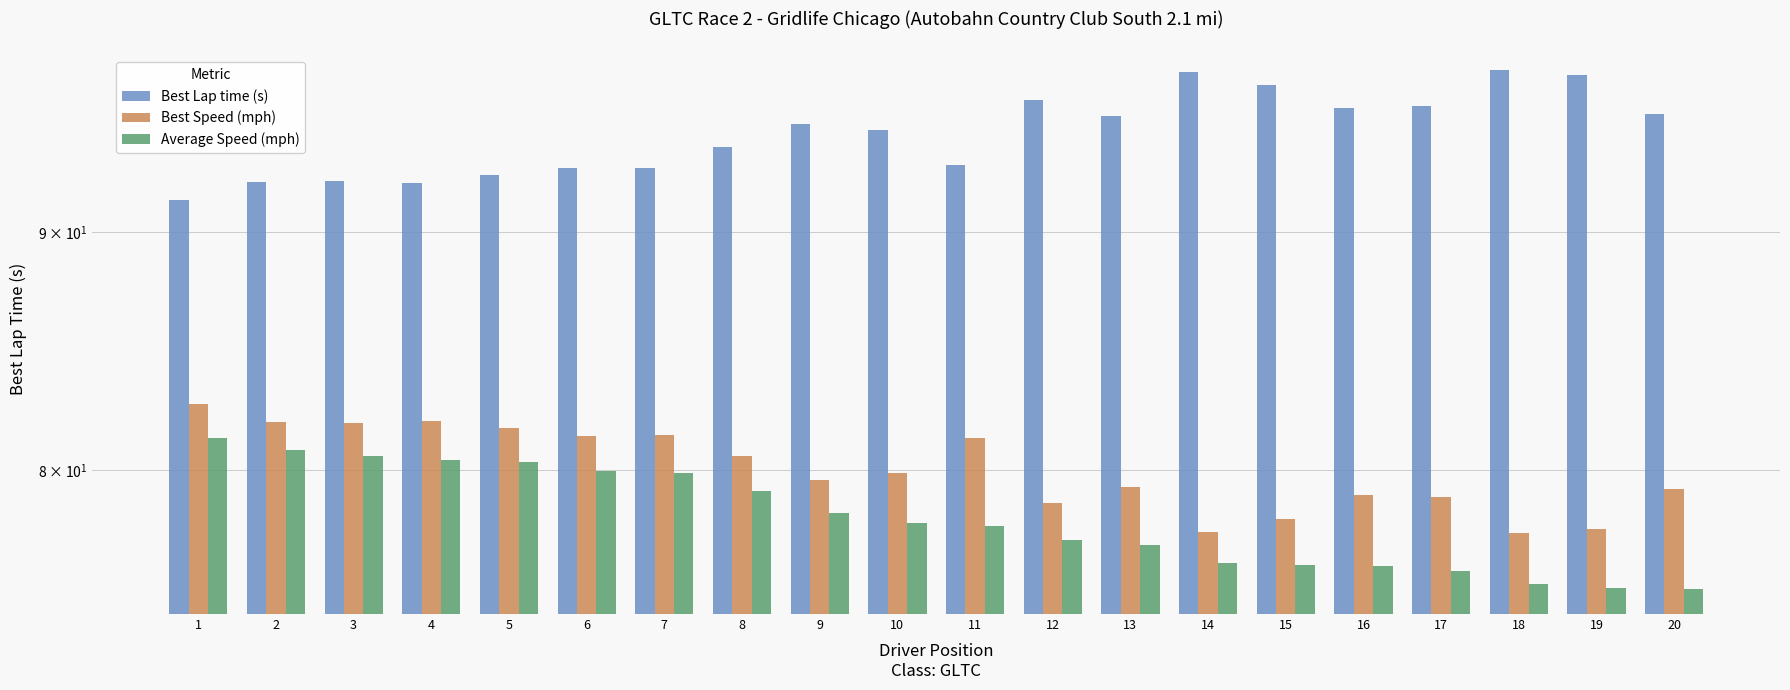

At which category is the sum across all series the highest?

1